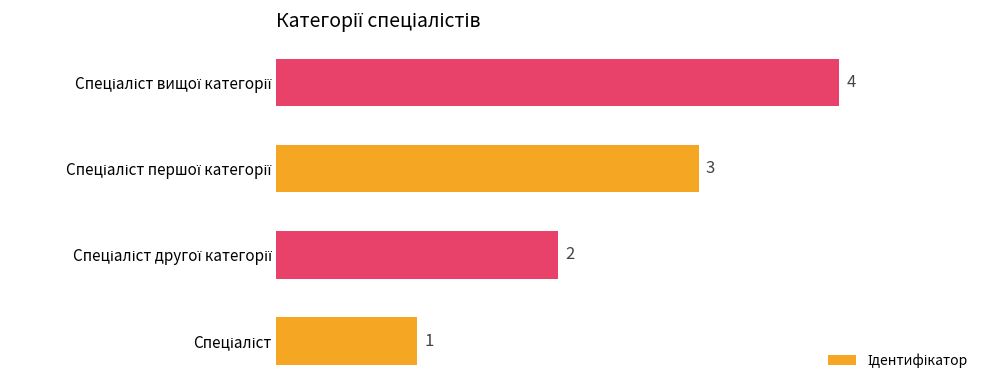

How many bars are there in total?

4